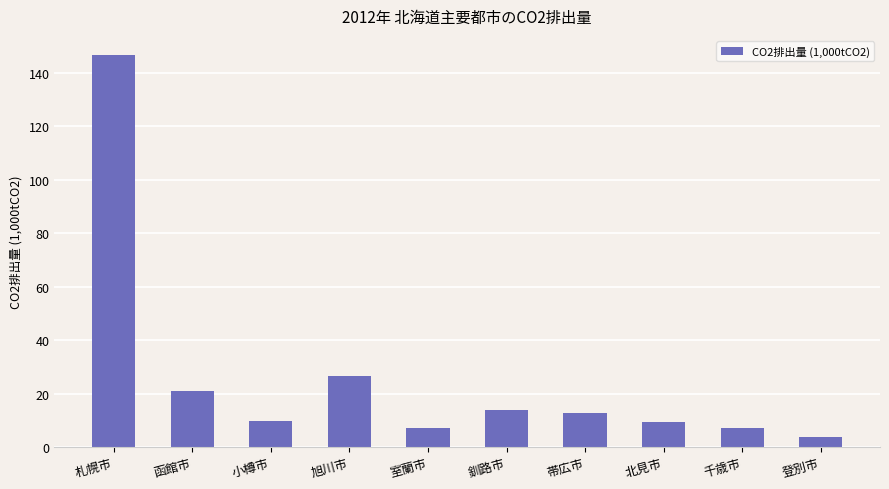

What is the maximum value shown in the chart?

146.4